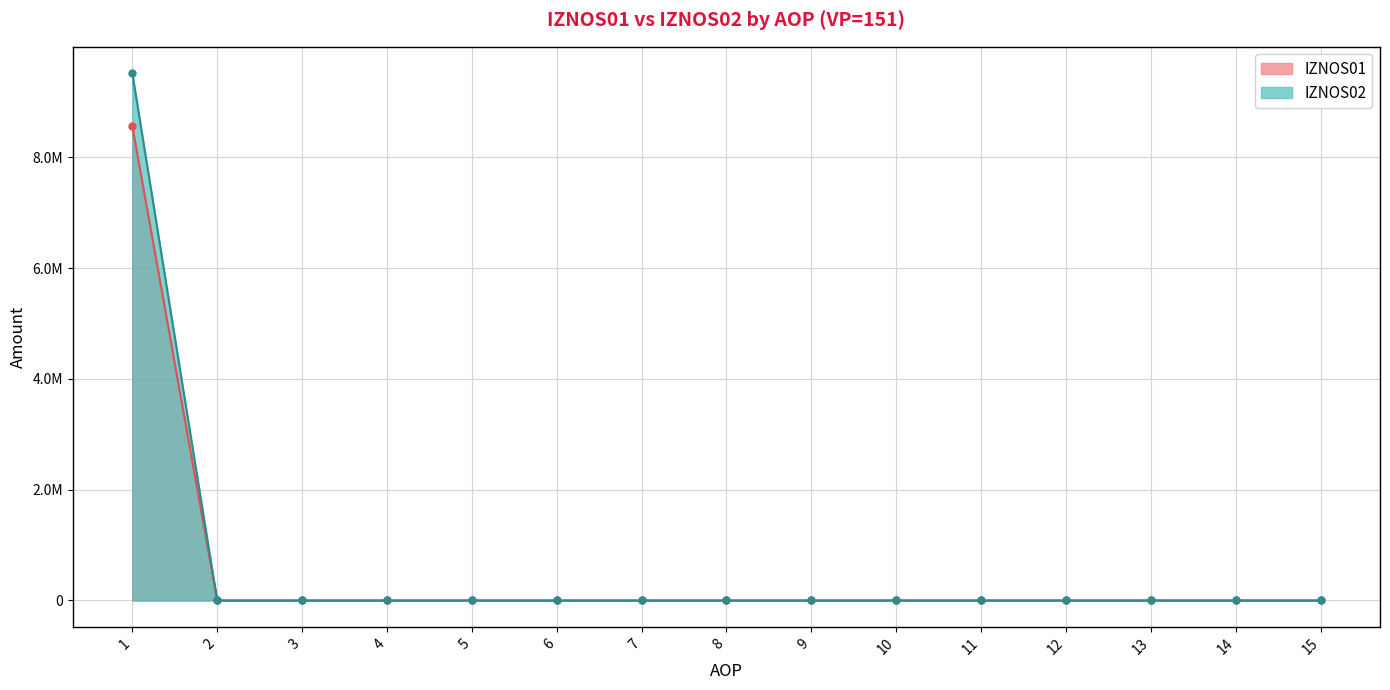

Between 2 and 12, which is larger?

2